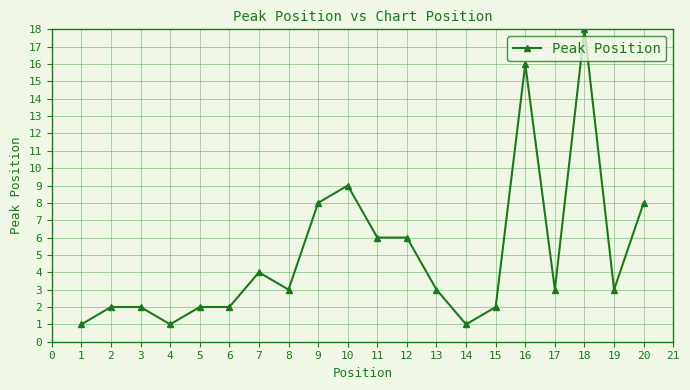

What is the greatest value displayed?

18